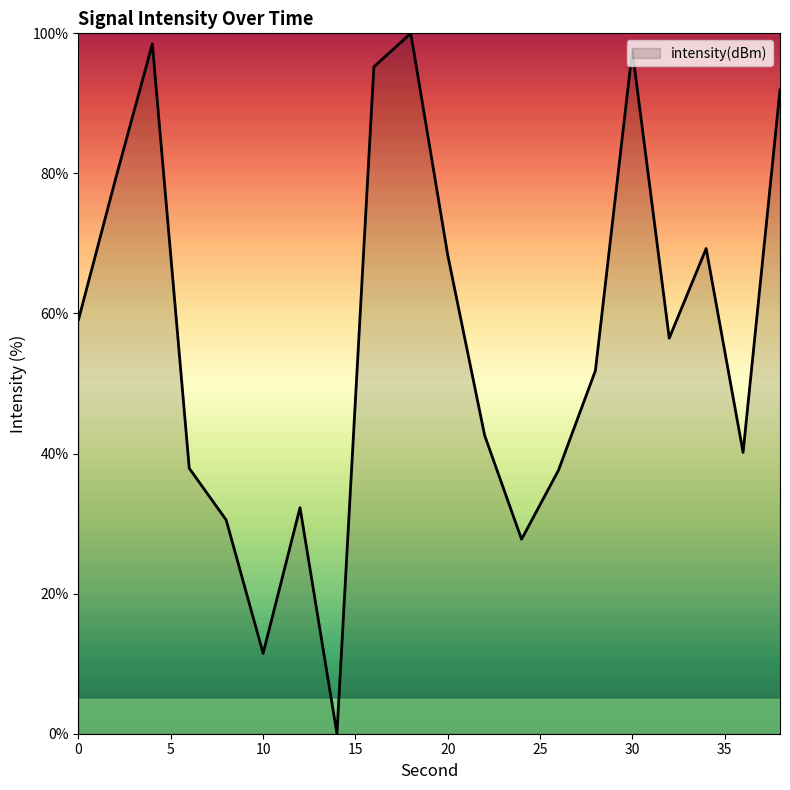

What is the greatest value displayed?

100.0